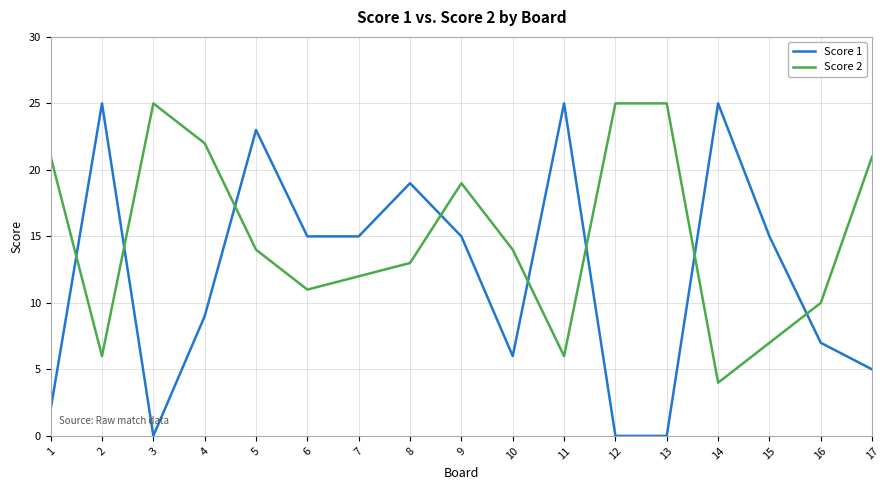

True or false: Score 2 and Score 1 cross at least once.

True